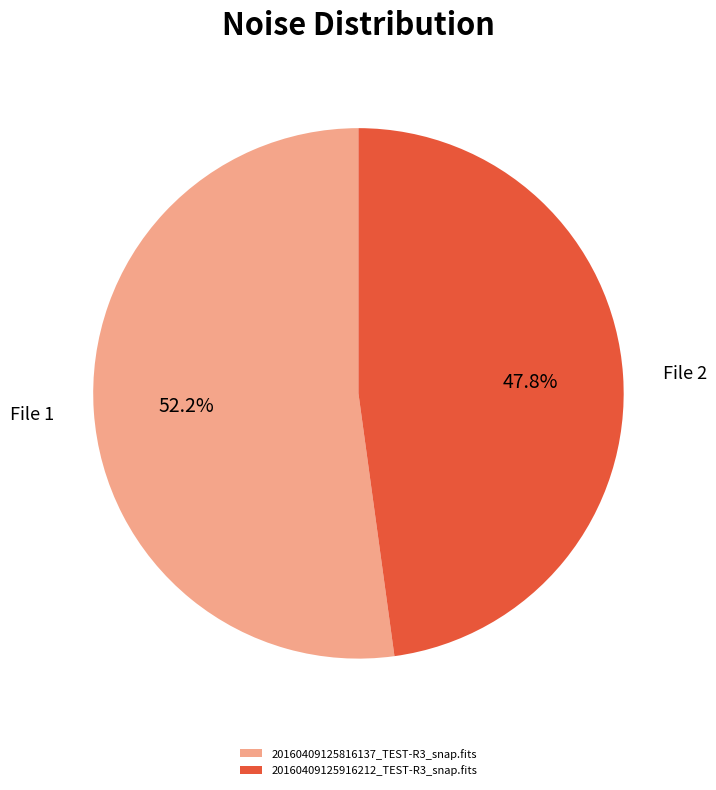

Which category has the biggest portion of the pie?

20160409125816137_TEST-R3_snap.fits